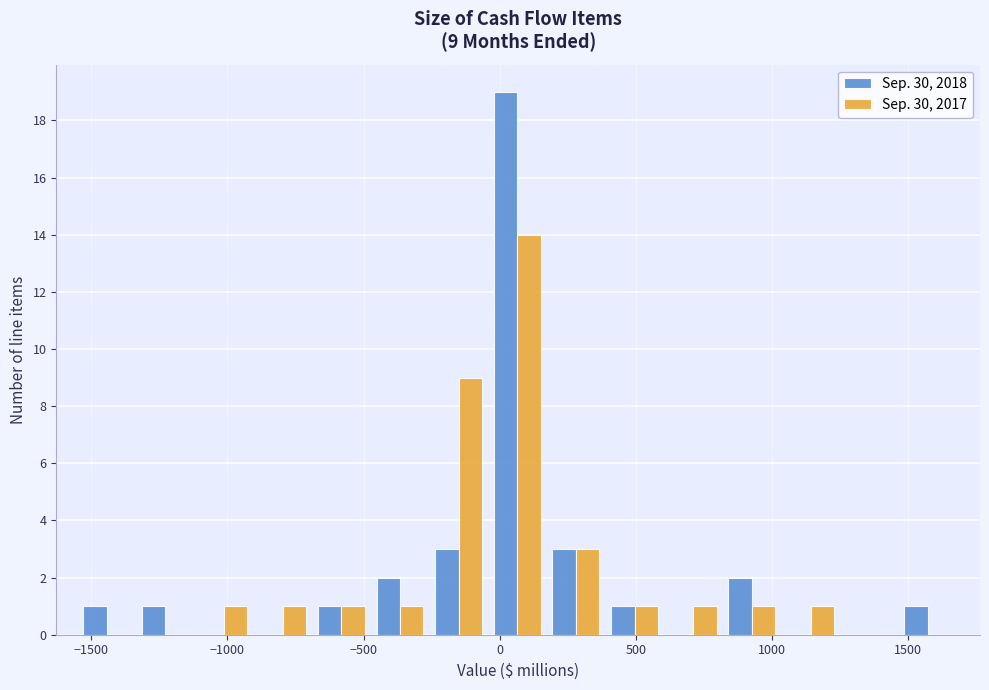

In the Sep. 30, 2018 series, which range on the x-axis has the tallest bar?

-50 to 150